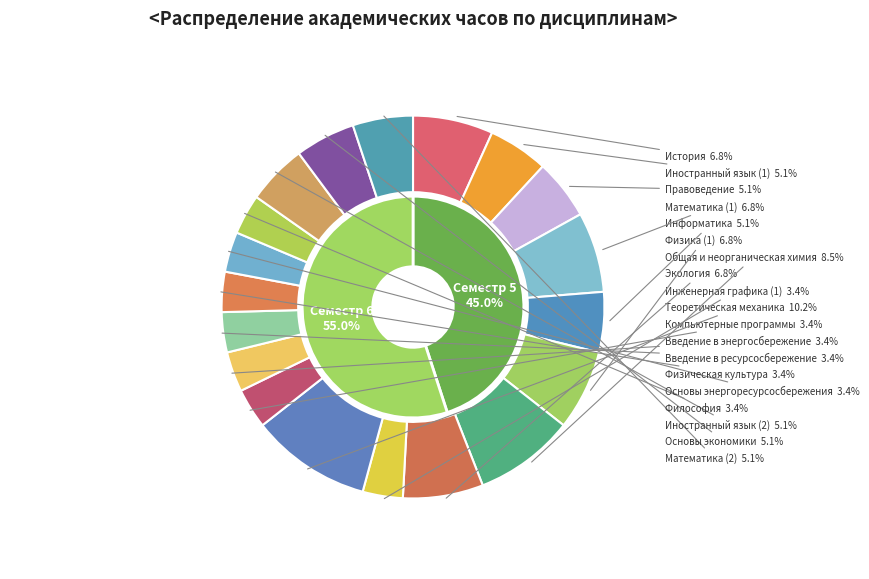

Which category has the smallest portion of the pie?

Инженерная графика (1)